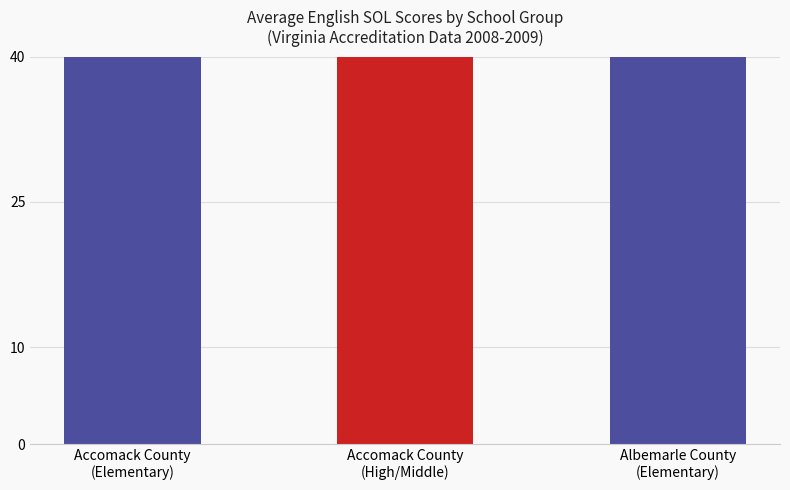

What is the difference between the maximum and minimum values?

4.3